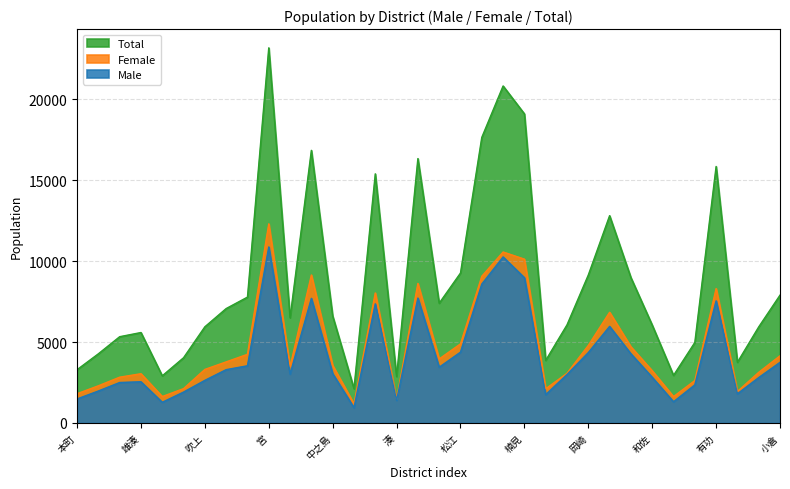

What is the average value of the Male series?

4136